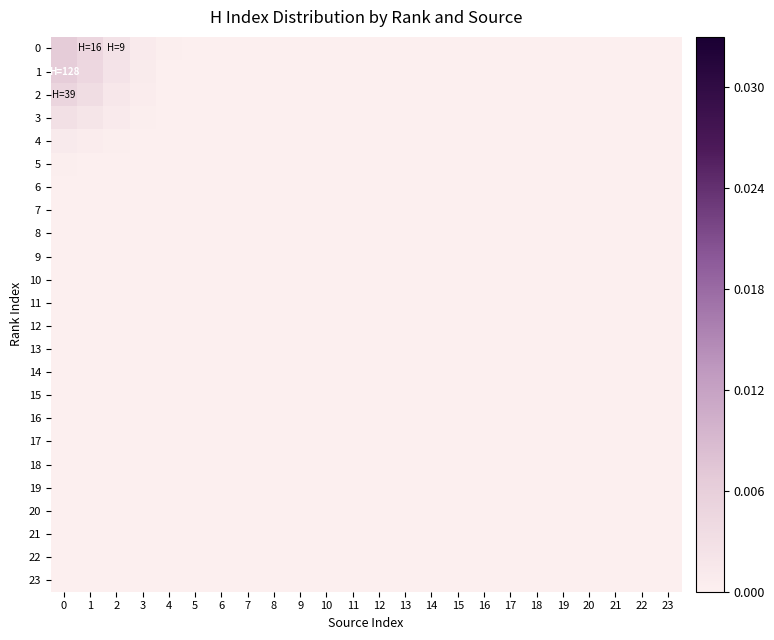

At how many categories does at least one series exceed 0?

9